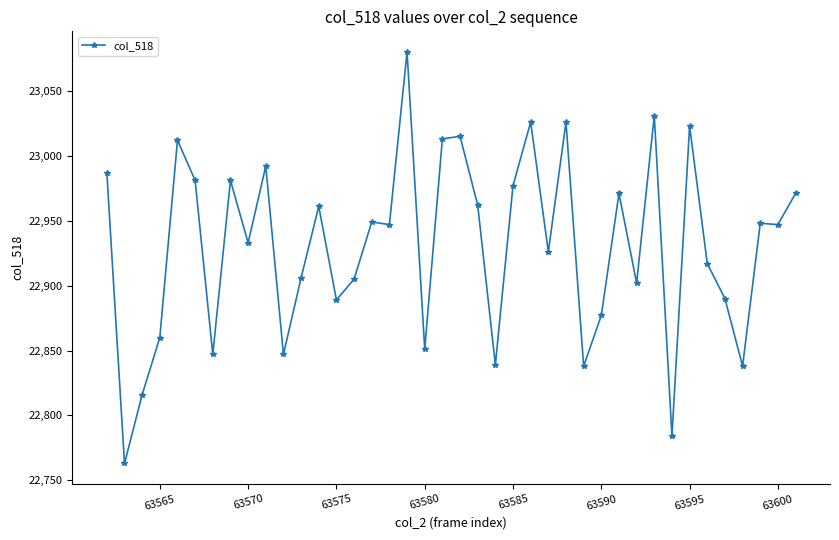

True or false: the data has more than 0 interior local peaks.

True